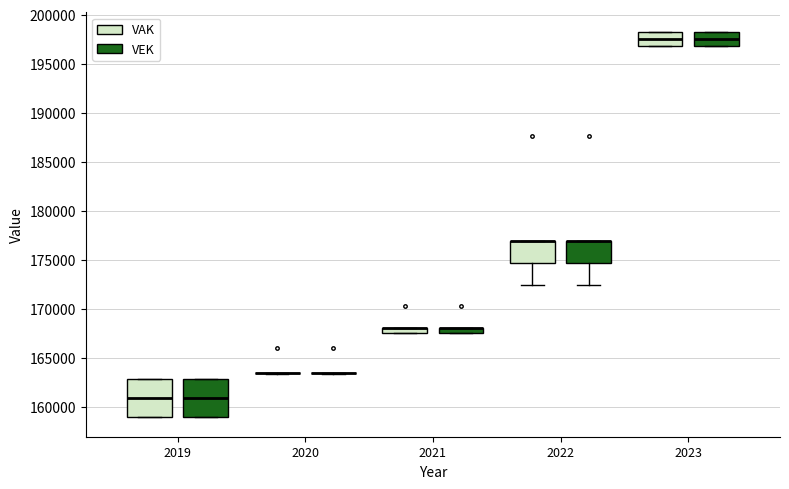

Where is the upper edge of the box for 2021 (VEK) on the y-axis? The values are not printed on the chart, so give them approximately, as read against the axis.

168000